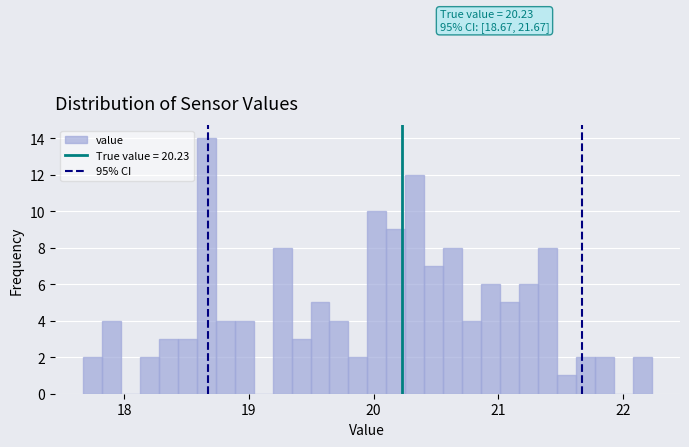

Around what value on the x-axis is the tallest bar? Give the approximate position of its centre, as read against the axis.

18.7